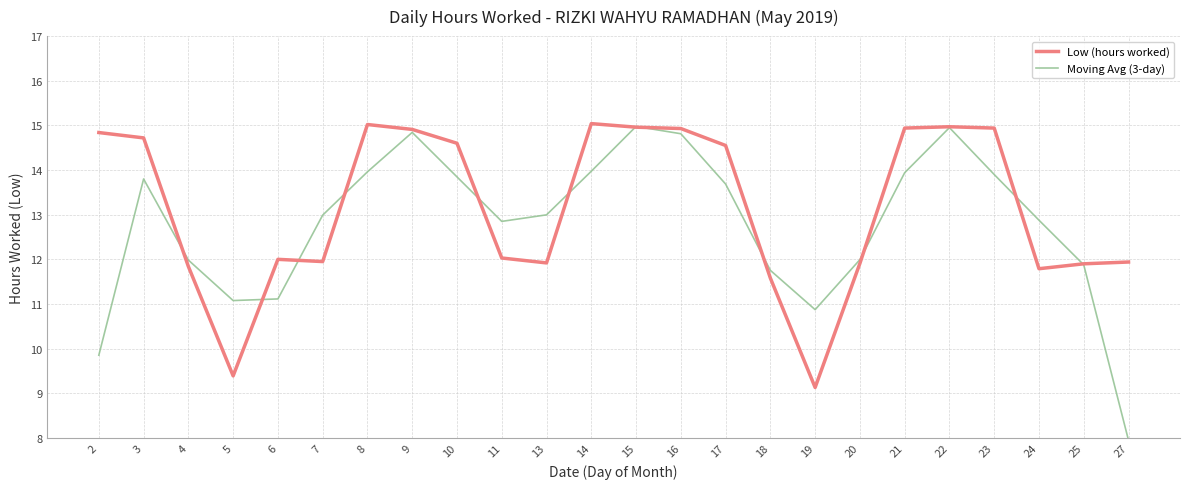

Is it true that Low (hours worked) equals 14.6 at 17?

True